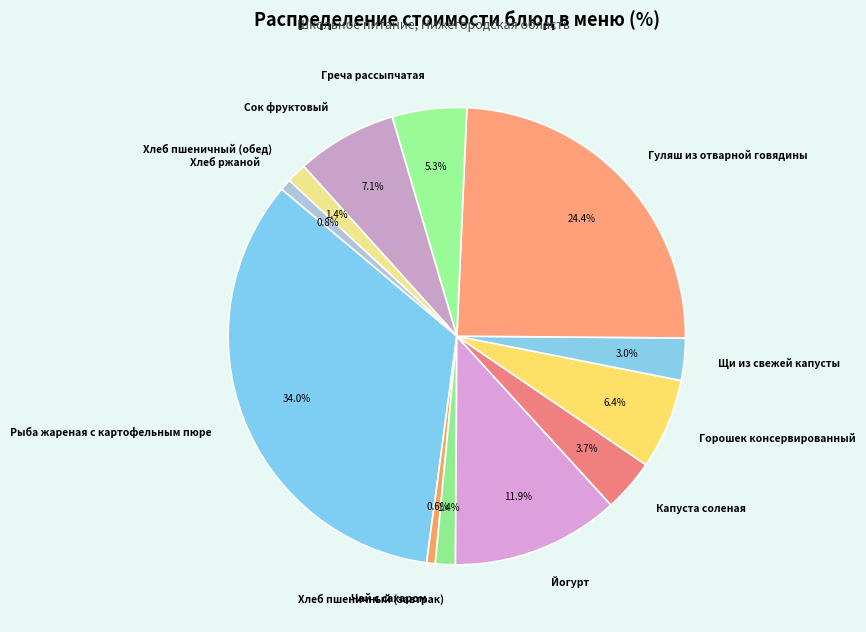

What is the ratio of the value at Горошек консервированный to the value at Щи из свежей капусты?

2.1